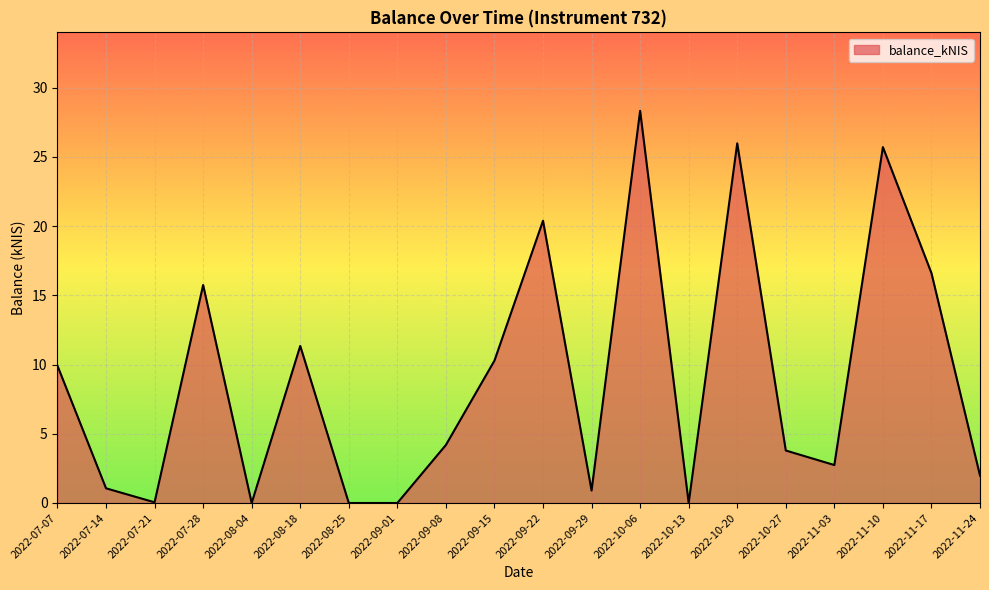

What is the greatest value displayed?

28.3